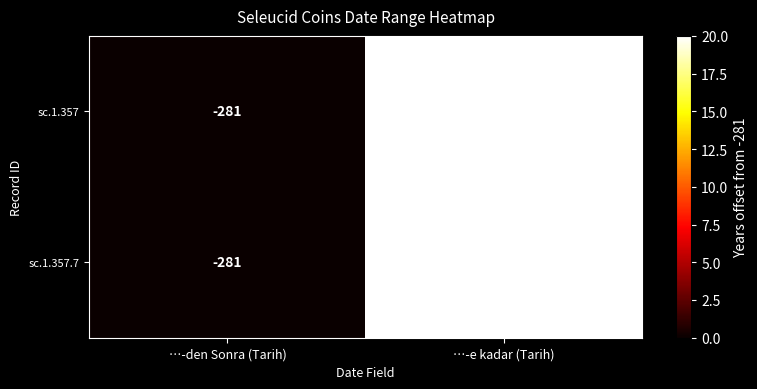

Reading left to right, list all the values displayed in this chart.

sc.1.357: -281	-261
sc.1.357.7: -281	-261